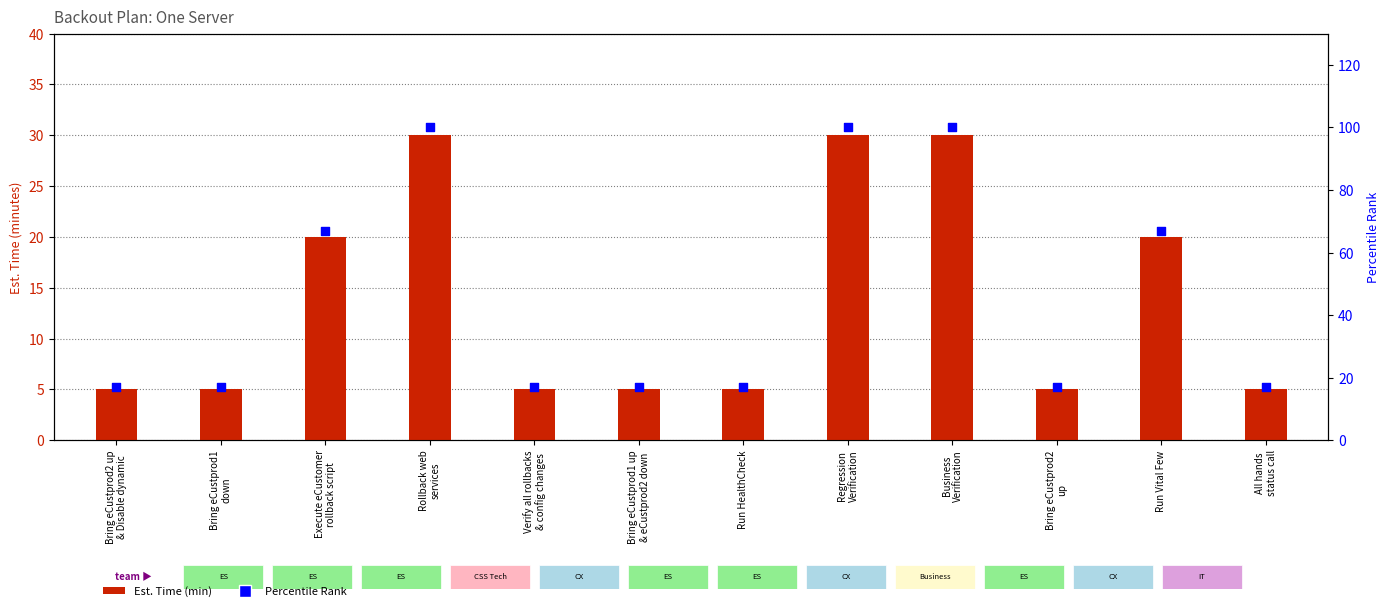

At which category is the sum across all series the highest?

Rollback web
services